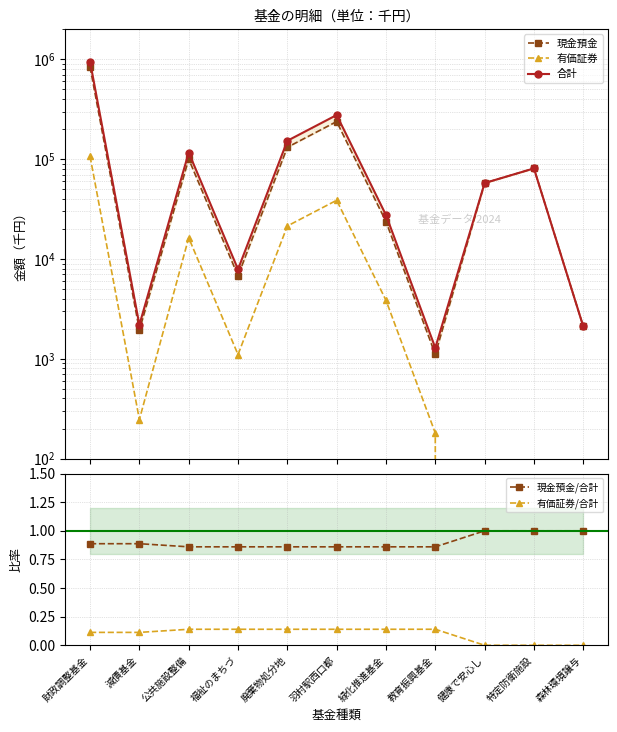

At which category does 有価証券 reach its first local valley?

減債基金